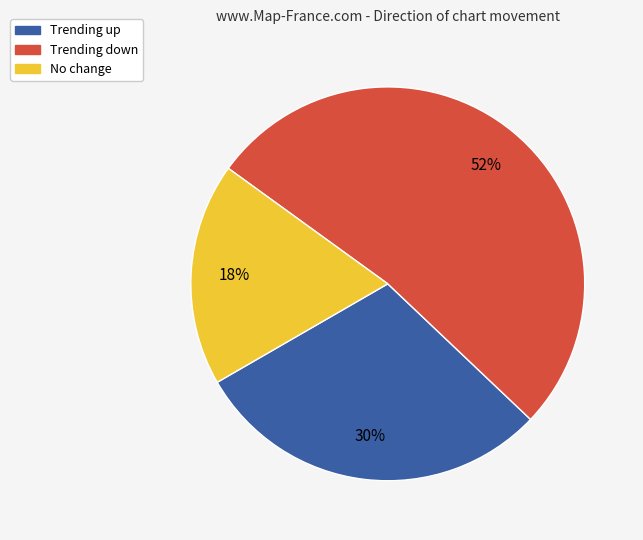

Is there a majority slice in this chart?

Yes